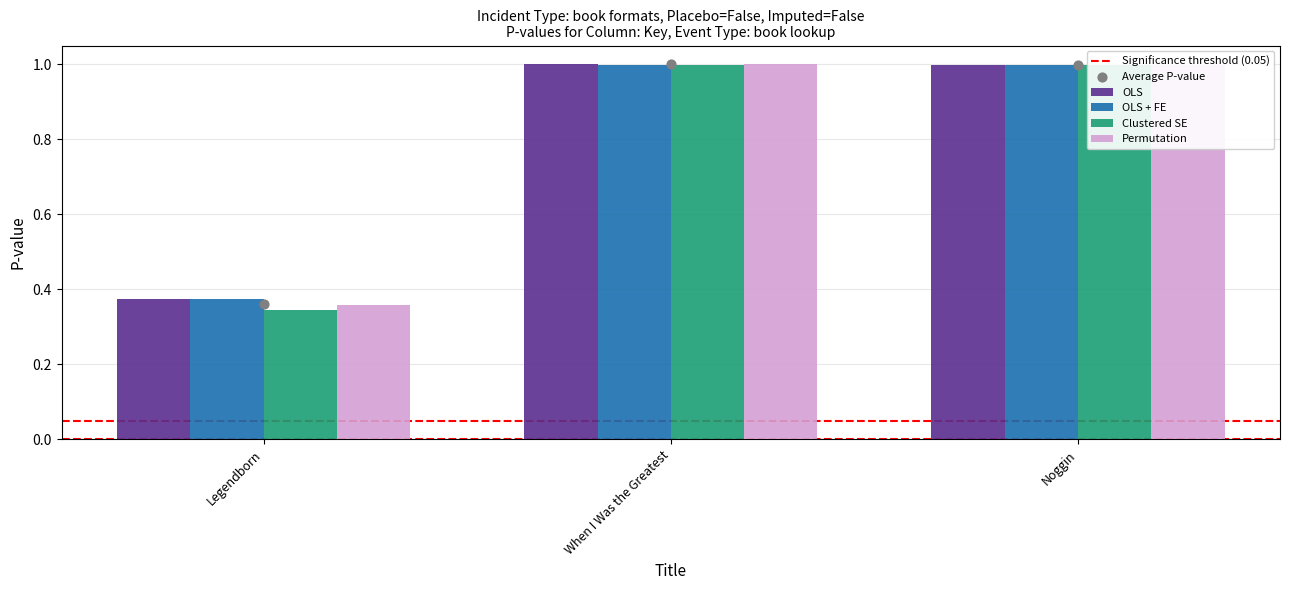

Is the value of Clustered SE at Legendborn greater than the value of OLS + FE at Noggin?

No